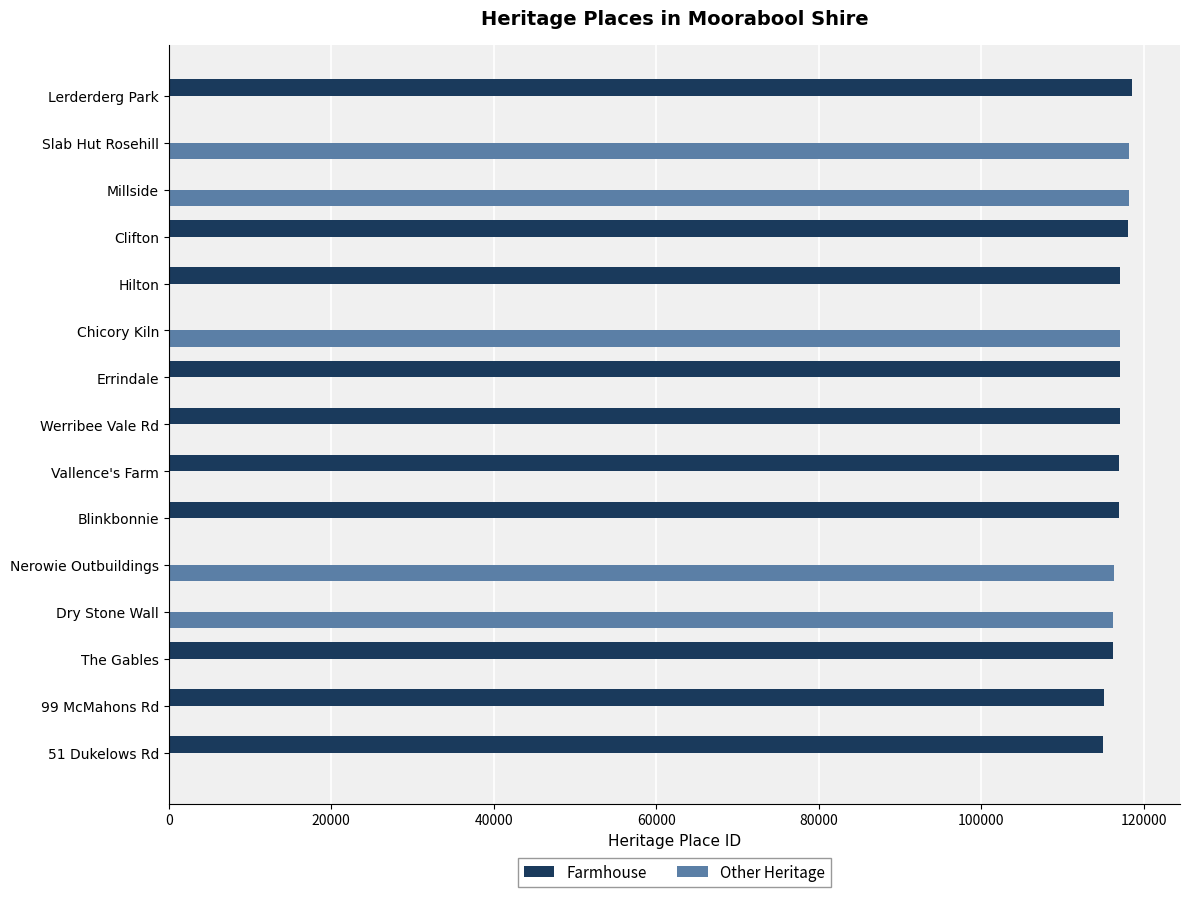

What is the total value across all series at Blinkbonnie?

116900